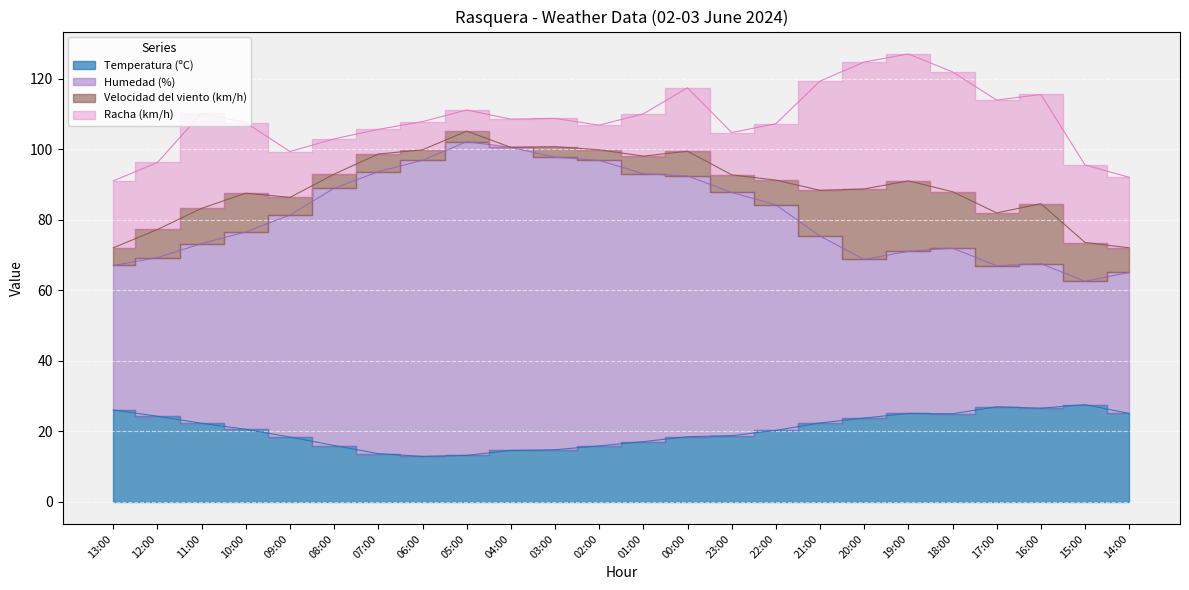

True or false: Temperatura (ºC) and Humedad (%) cross at least once.

False